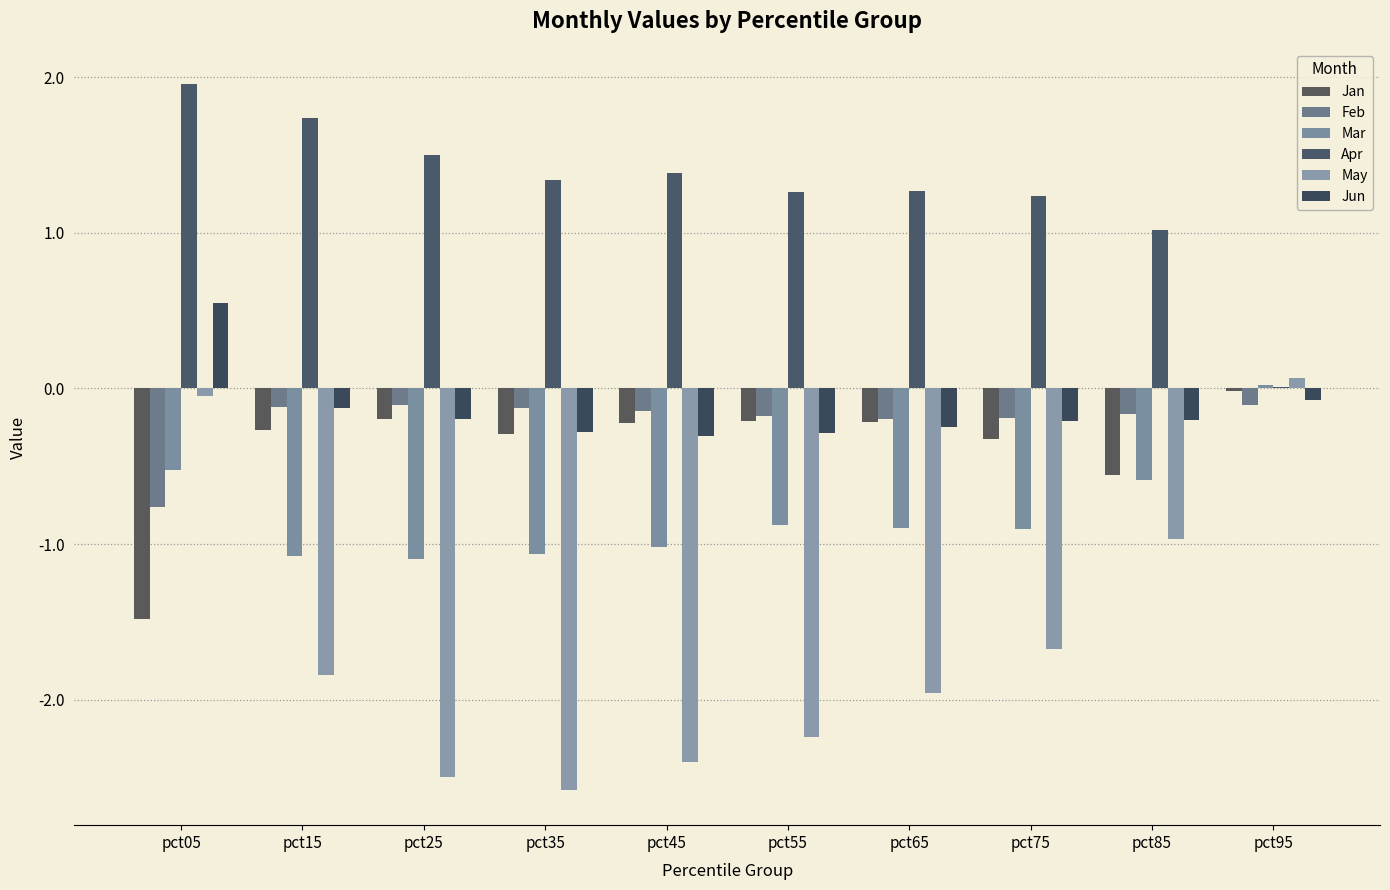

The value of Mar at pct15 is -1.1. True or false?

True